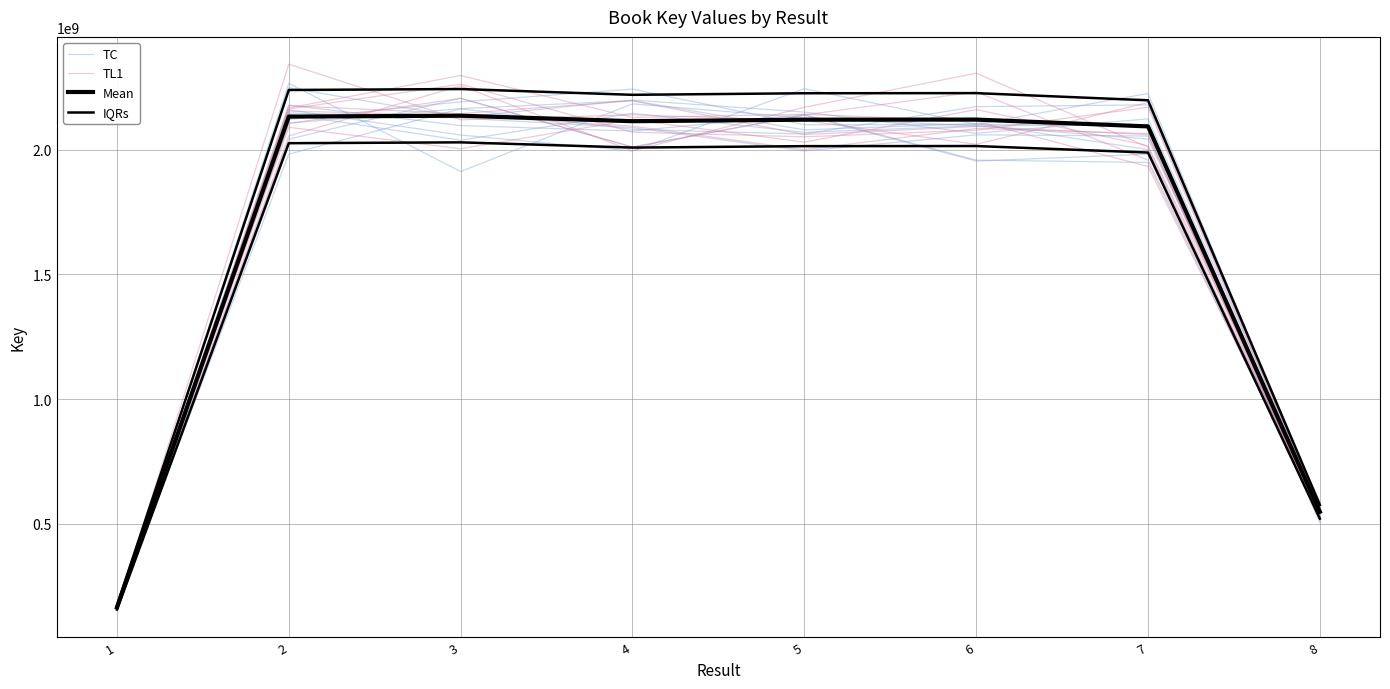

Which category has the highest value in the Mean series?

3